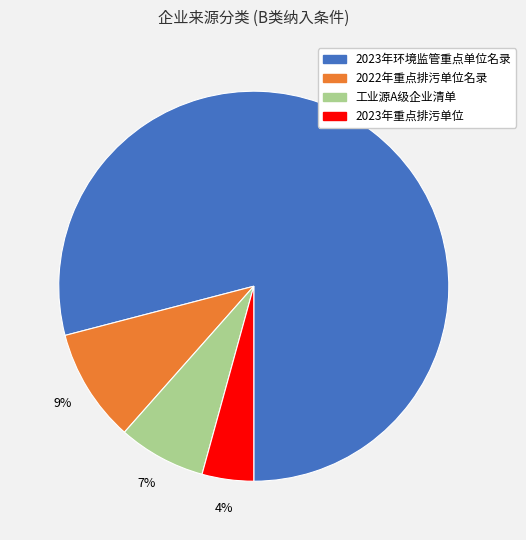

Is the sum of 2023年重点排污单位 and 2023年环境监管重点单位名录 greater than half?

Yes